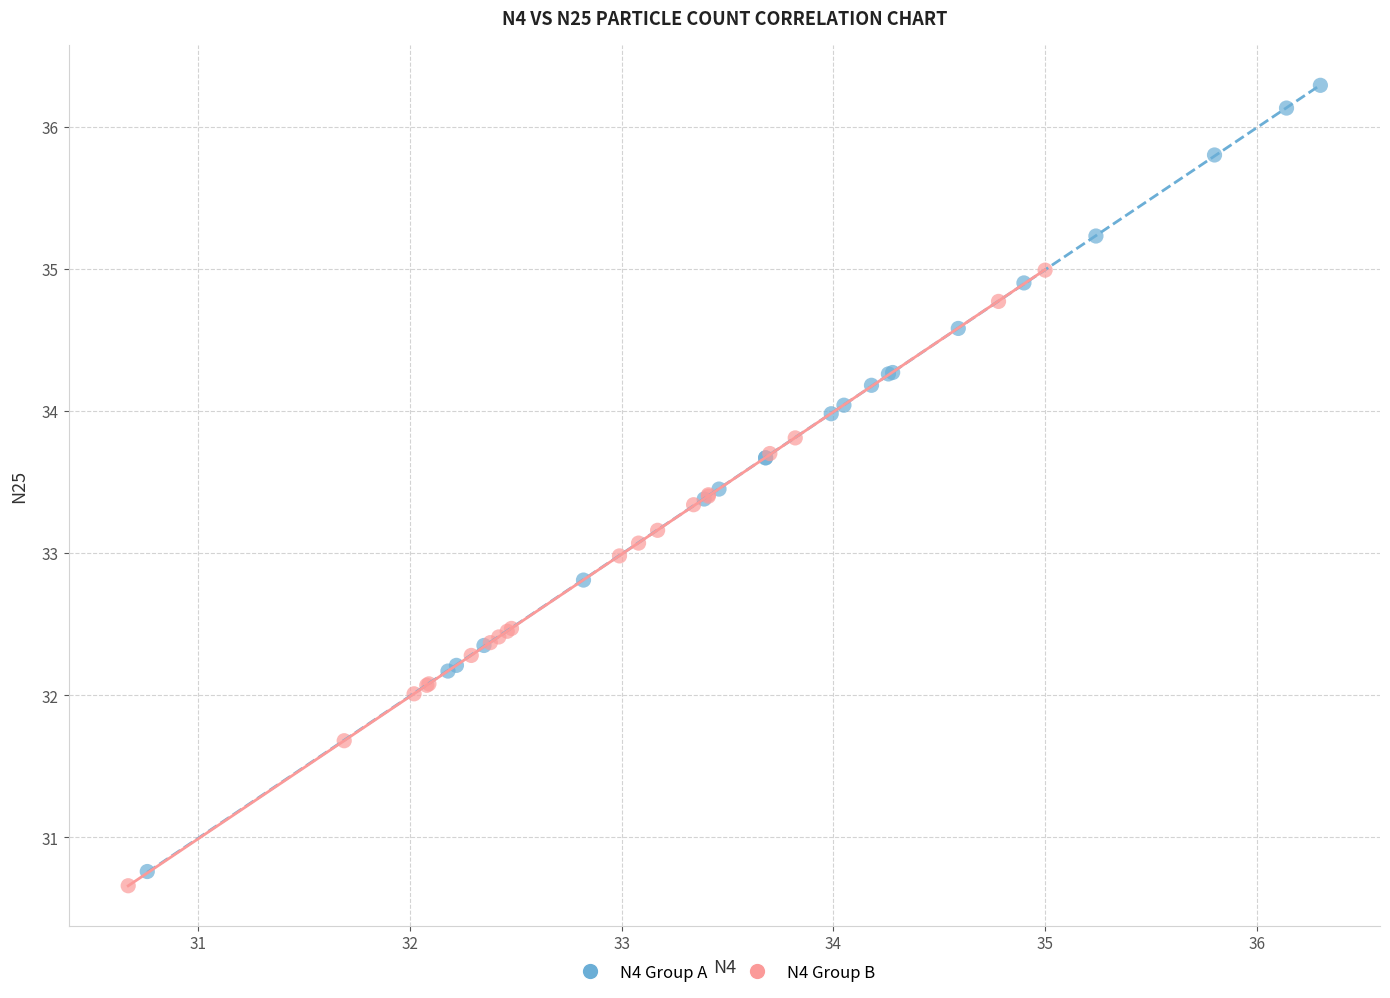

Which series has the largest Y range (max minus min)?

N4 Group A